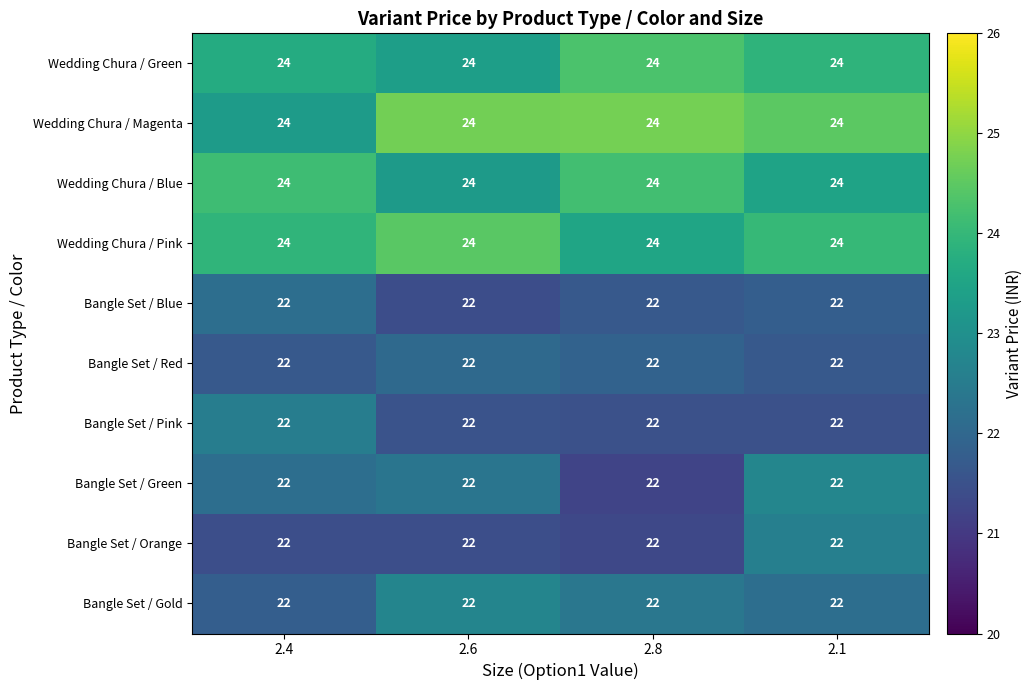

What is the average value of the Wedding Chura / Green series?

24